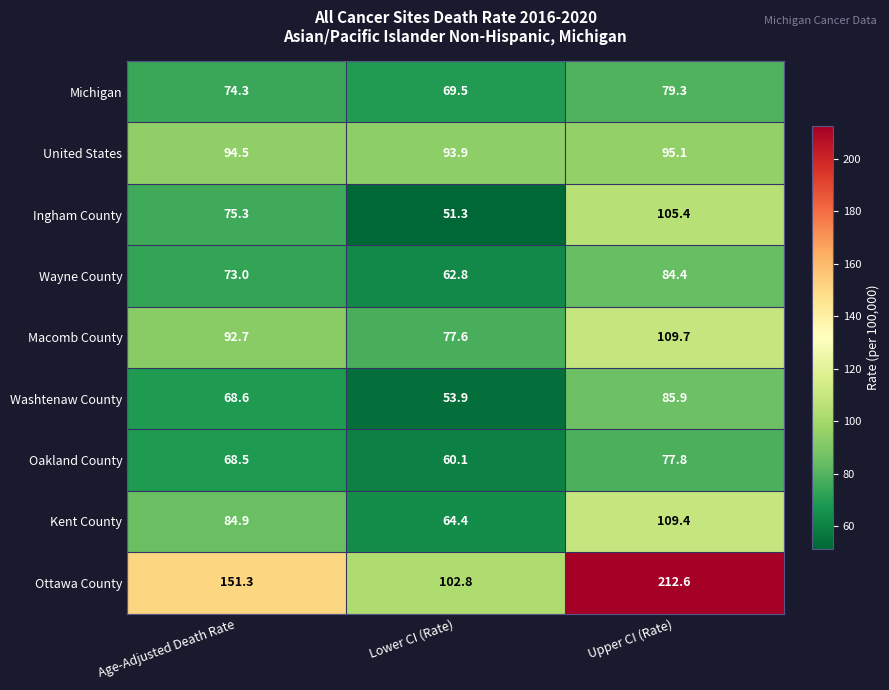

At which label does Ingham County first exceed 75?

Age-Adjusted Death Rate